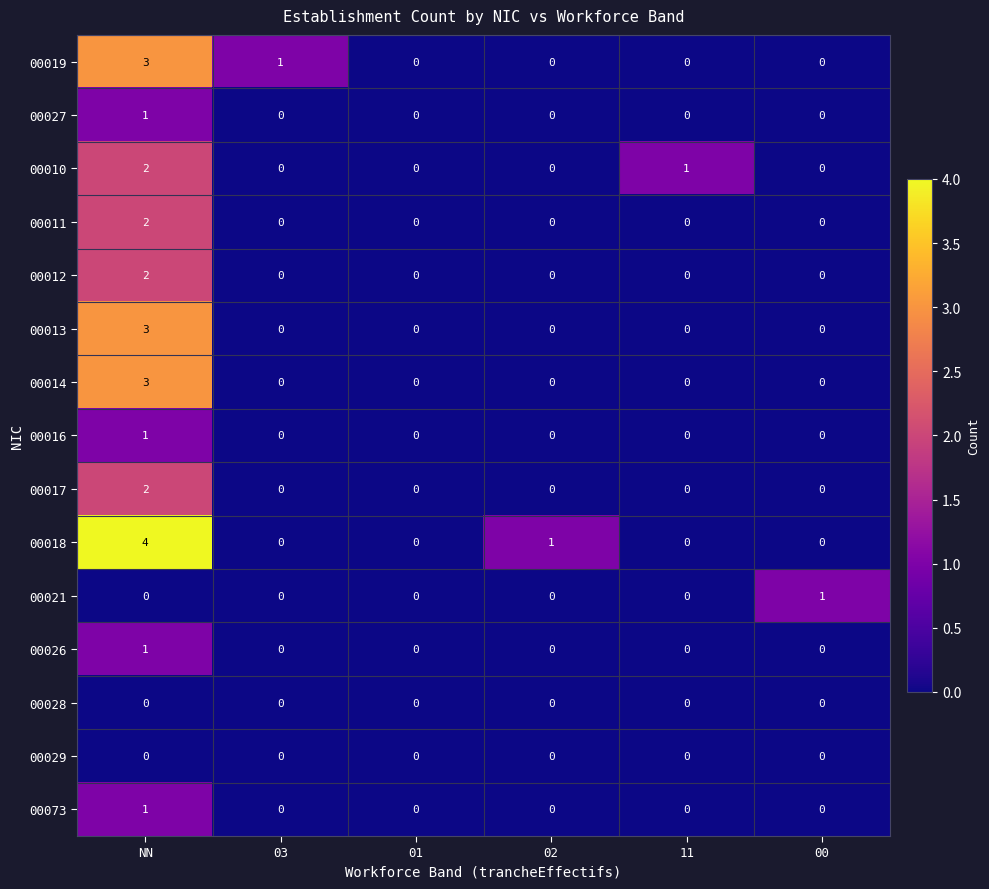

The value of 00016 at 00 is 1. True or false?

False